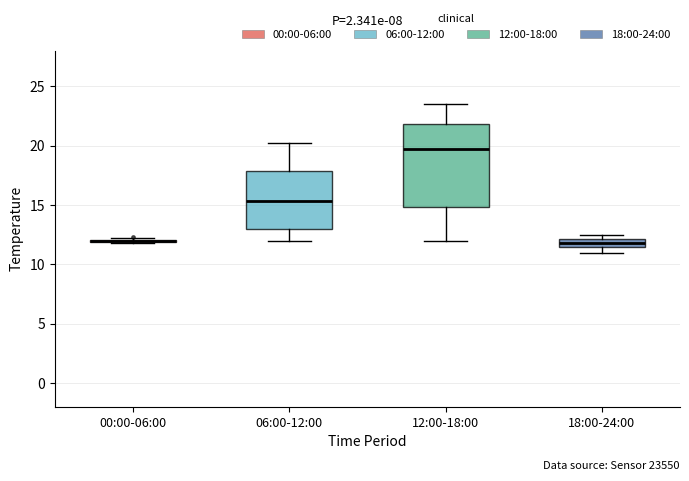

Comparing the boxes themselves (not the whiskers), which one is the tallest?

12:00-18:00